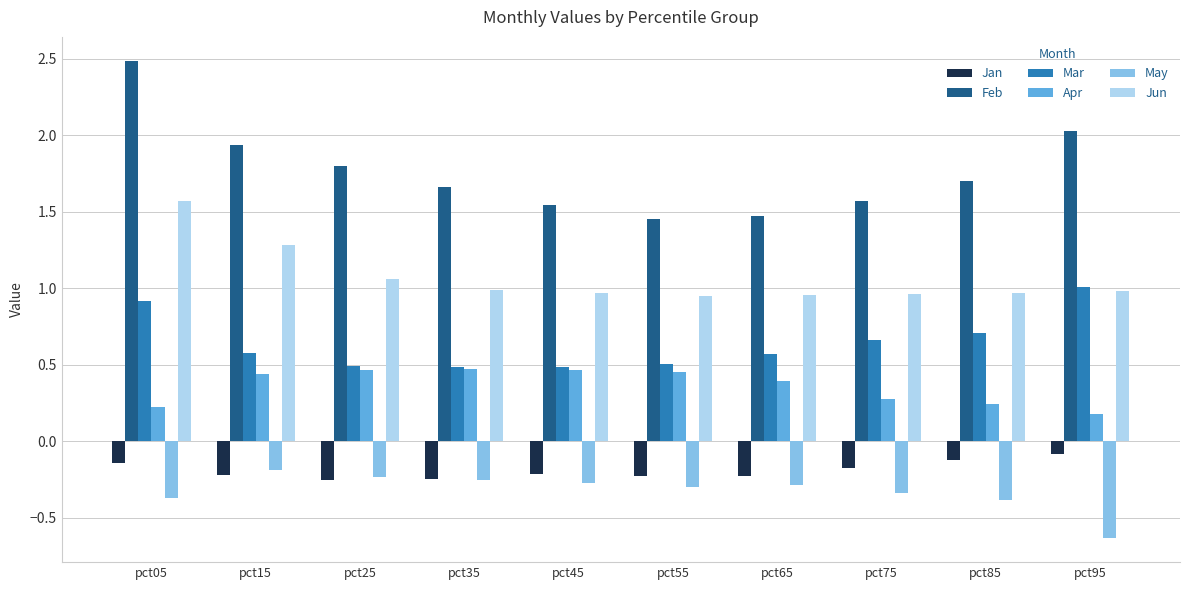

Rank the series by their maximum value, from lowest to highest.

May, Jan, Apr, Mar, Jun, Feb